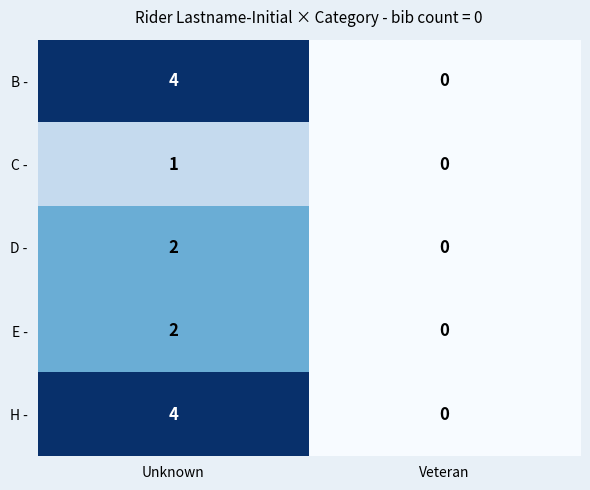

What is the spread (max minus min) of values at Unknown?

3